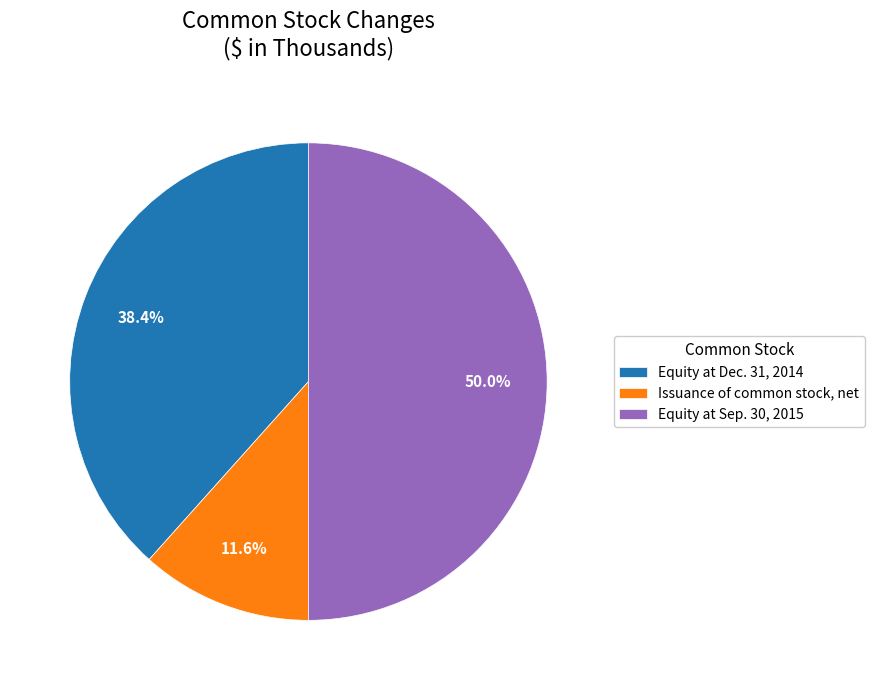

Rank the categories by value from highest to lowest.

Equity at Sep. 30, 2015, Equity at Dec. 31, 2014, Issuance of common stock, net